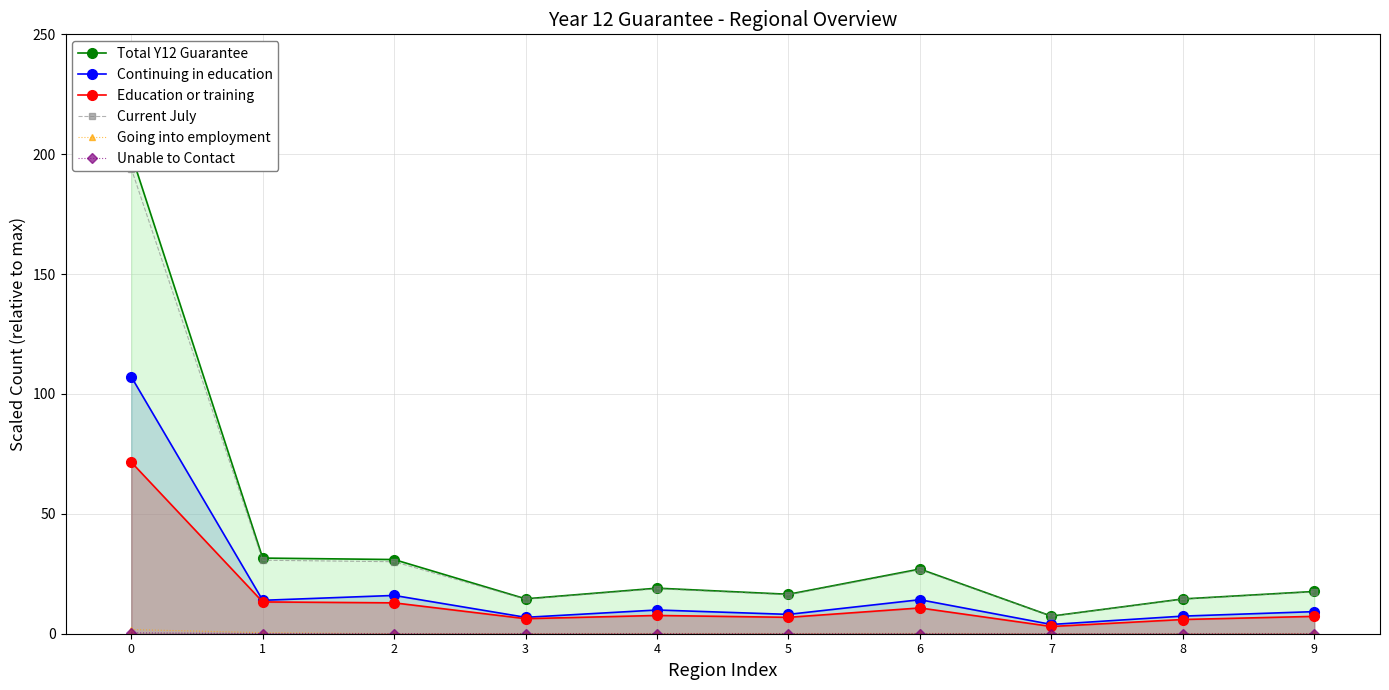

Rank the series by their maximum value, from highest to lowest.

Total Y12 Guarantee, Current July, Continuing in education, Education or training, Going into employment, Unable to Contact